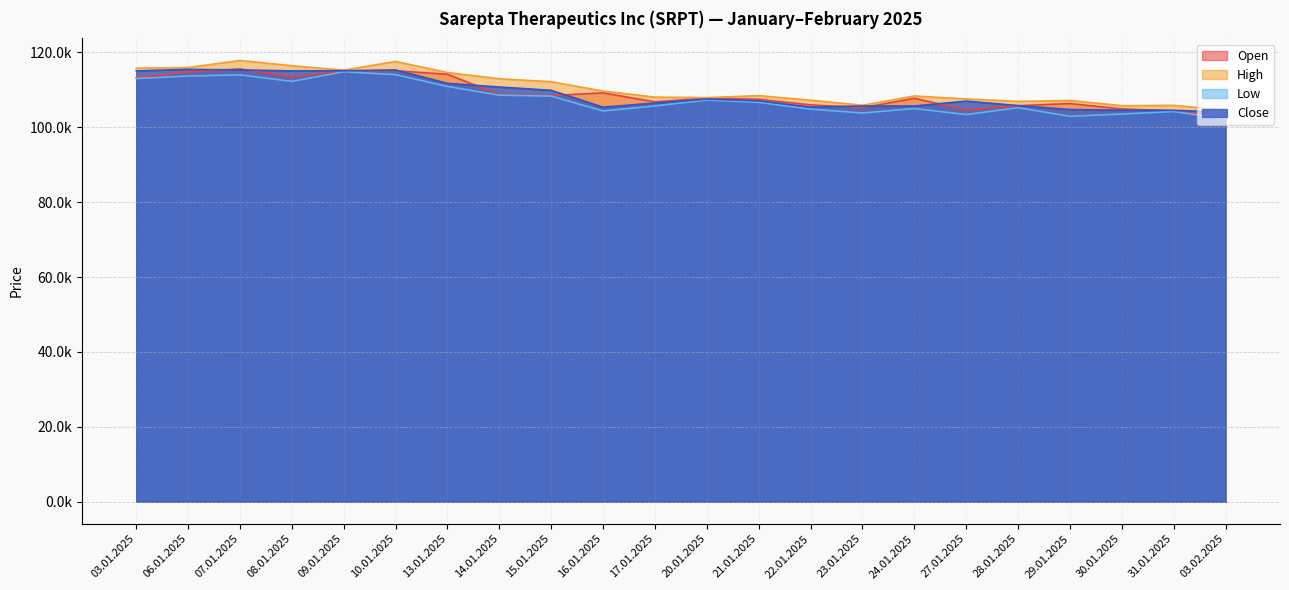

Where is the first local minimum for Open?

08.01.2025